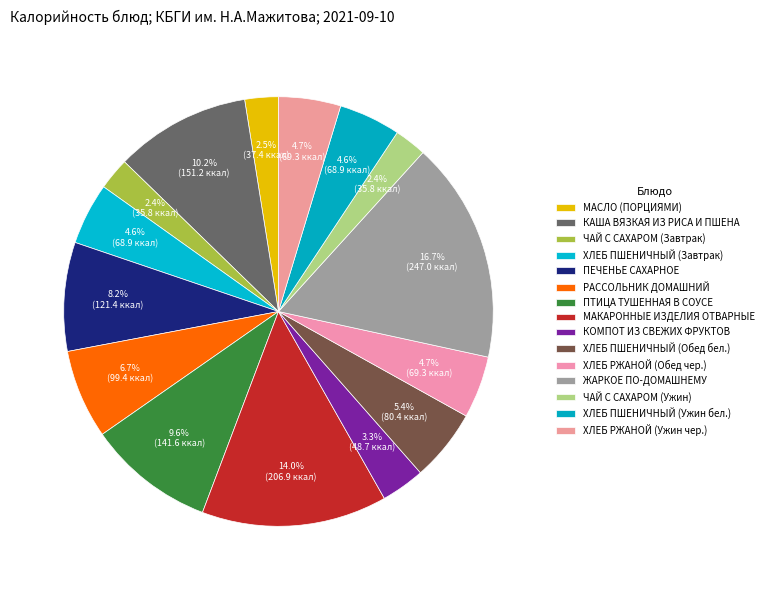

The ЧАЙ С САХАРОМ (Завтрак) slice represents 8% of the pie. True or false?

False